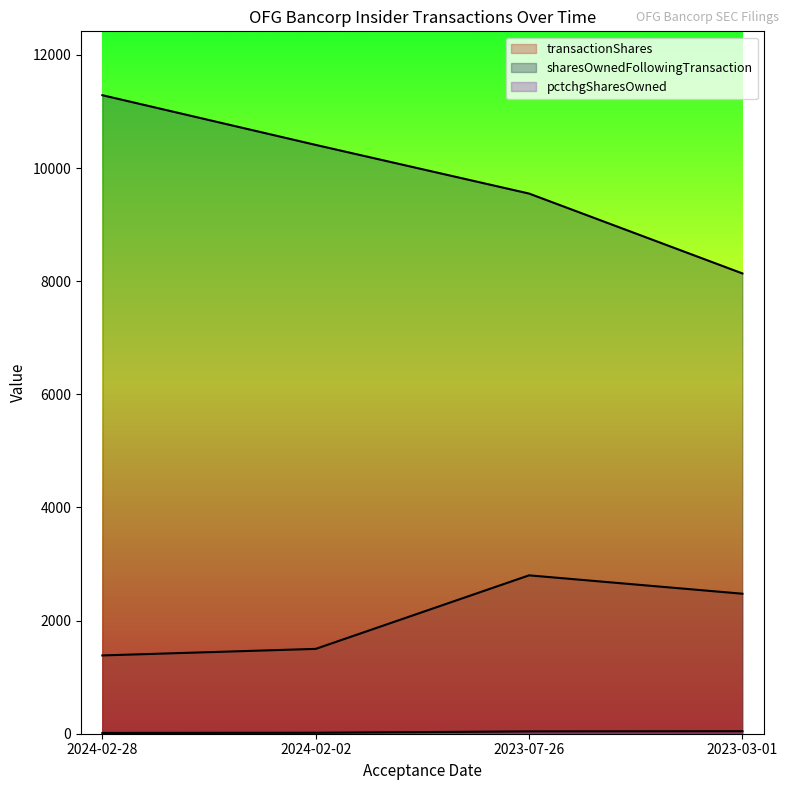

Between 2023-03-01 and 2024-02-28, which is larger?

2023-03-01